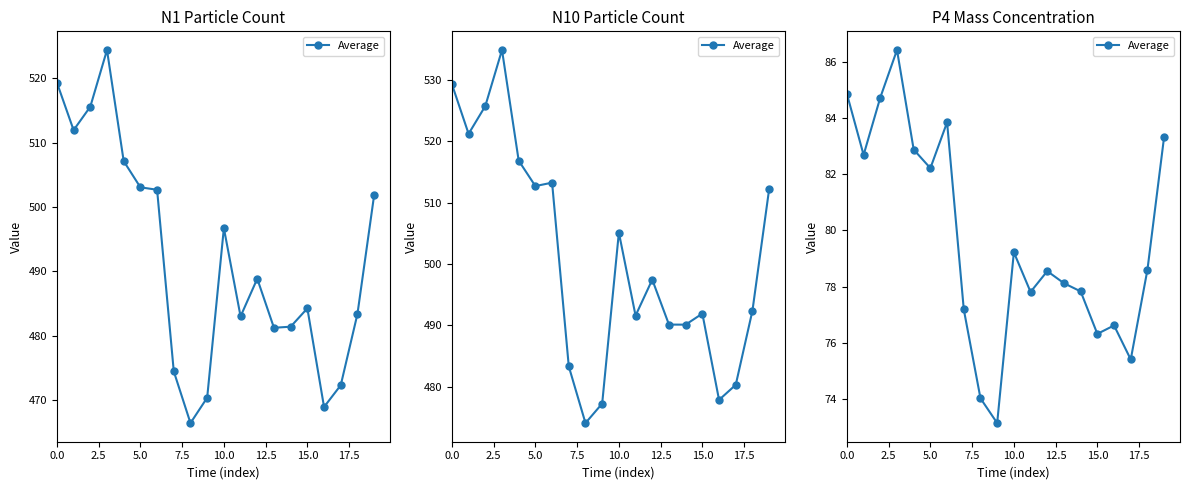

What is the change in value from 13 to 16?

-1.5